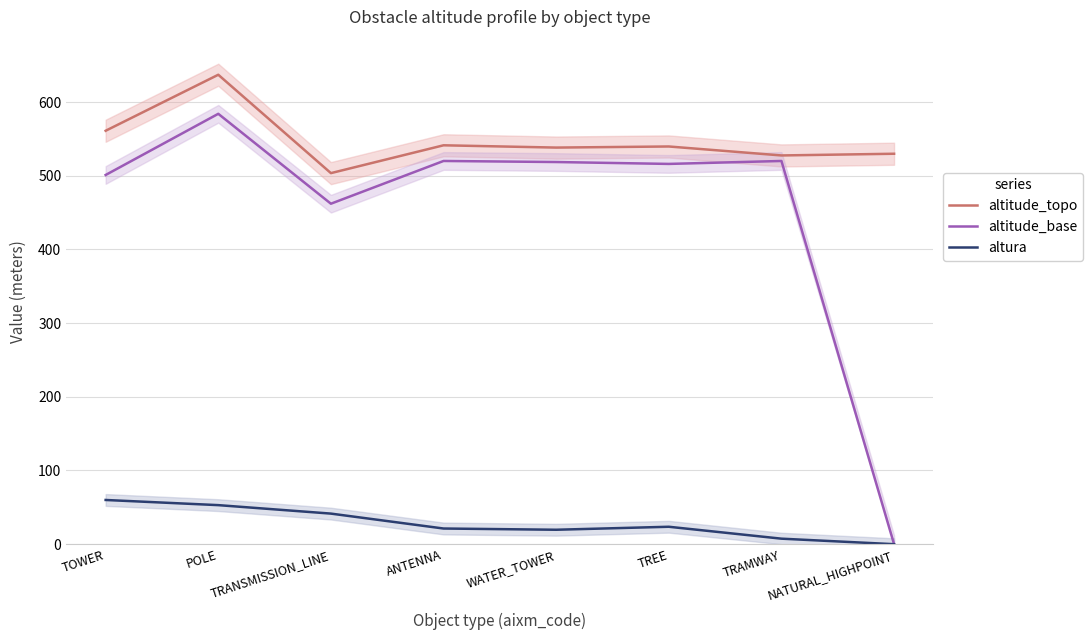

Is it true that altitude_base equals 216.8 at TOWER?

False